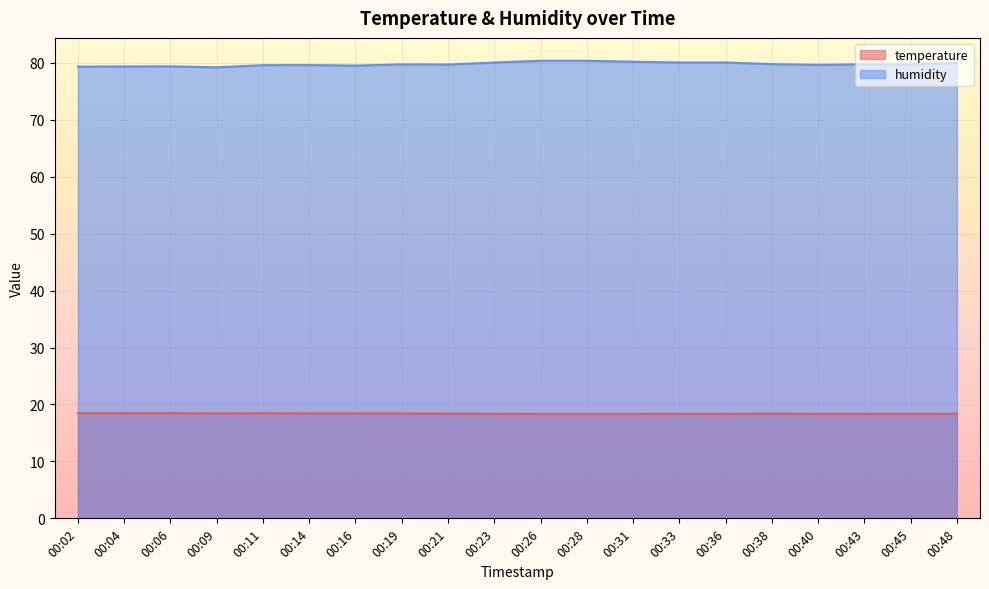

What is the value of the humidity point at the 12th from the left?

80.4